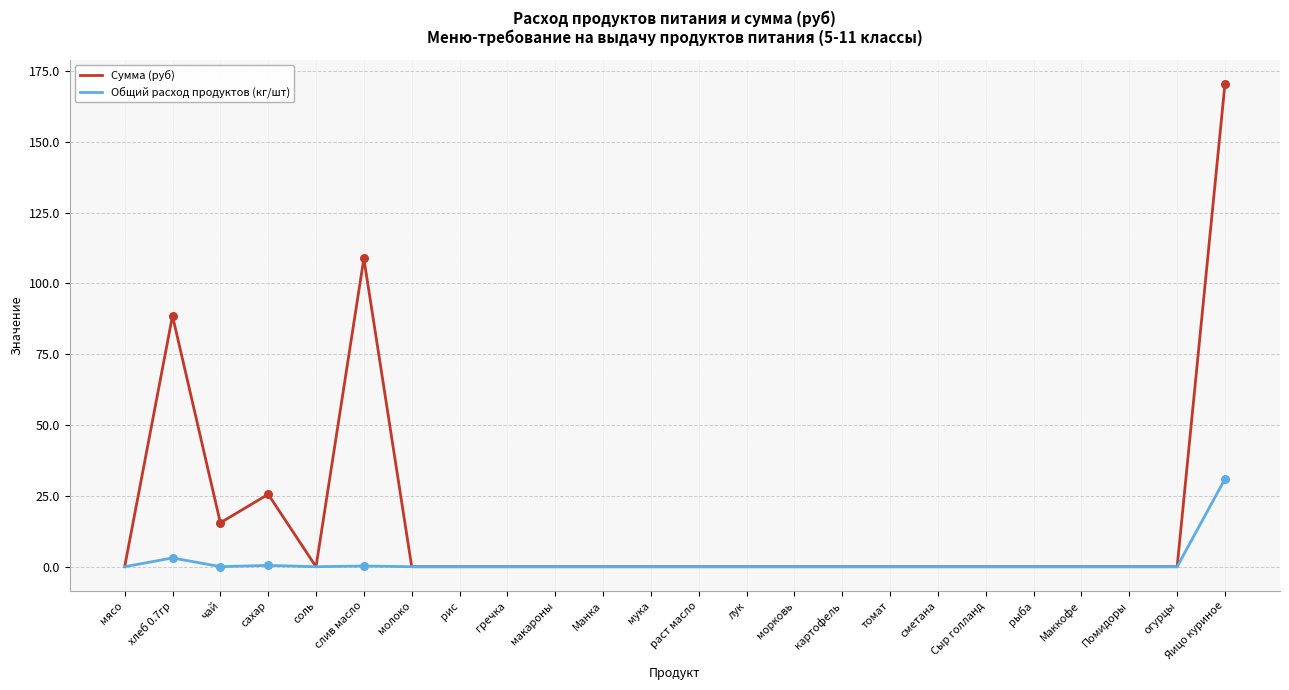

What is the spread (max minus min) of values at Яицо куриное?

139.5